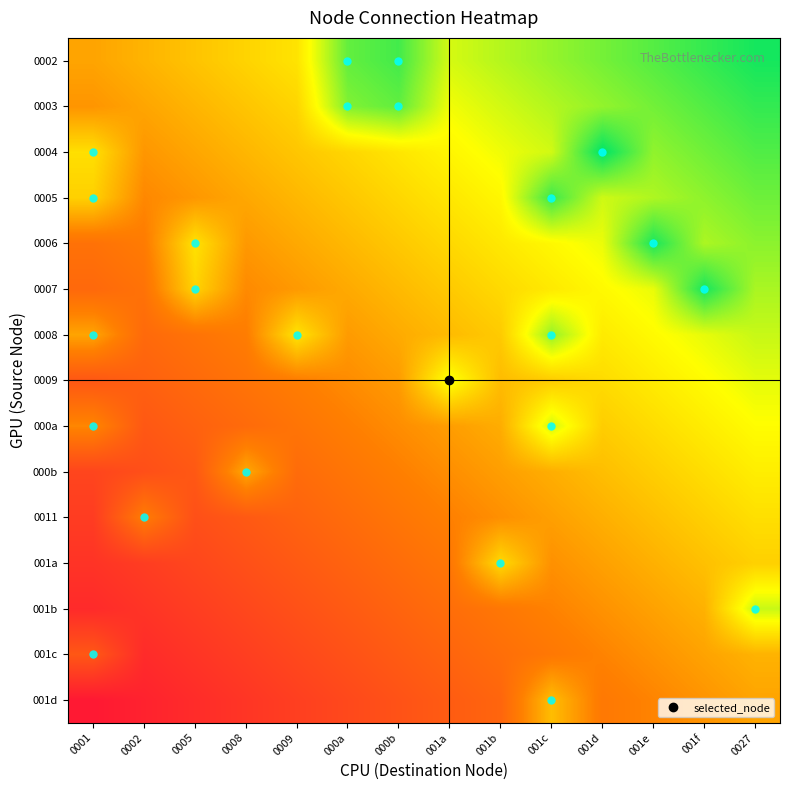

Between 001c and 001e, which is larger?

001c